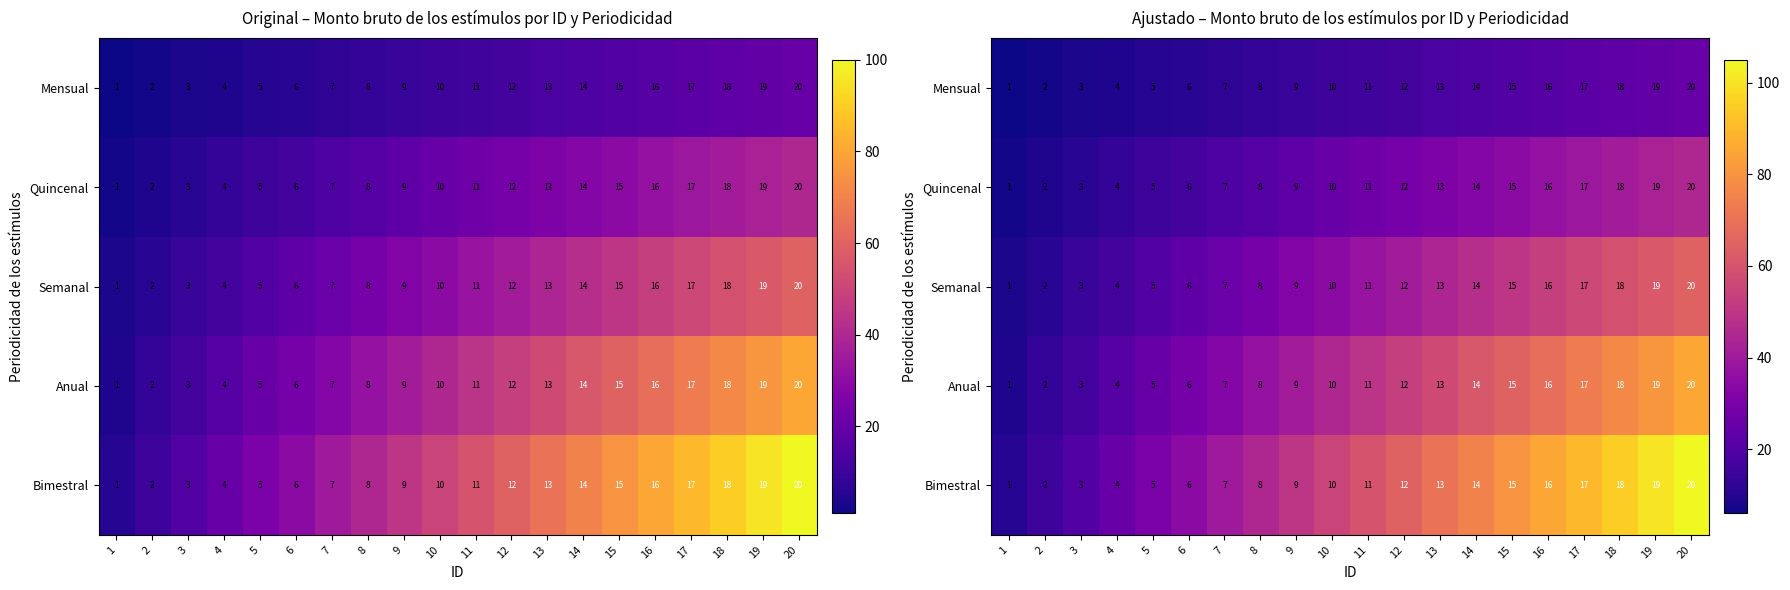

Rank the categories by Anual value from highest to lowest.

20, 19, 18, 17, 16, 15, 14, 13, 12, 11, 10, 9, 8, 7, 6, 5, 4, 3, 2, 1